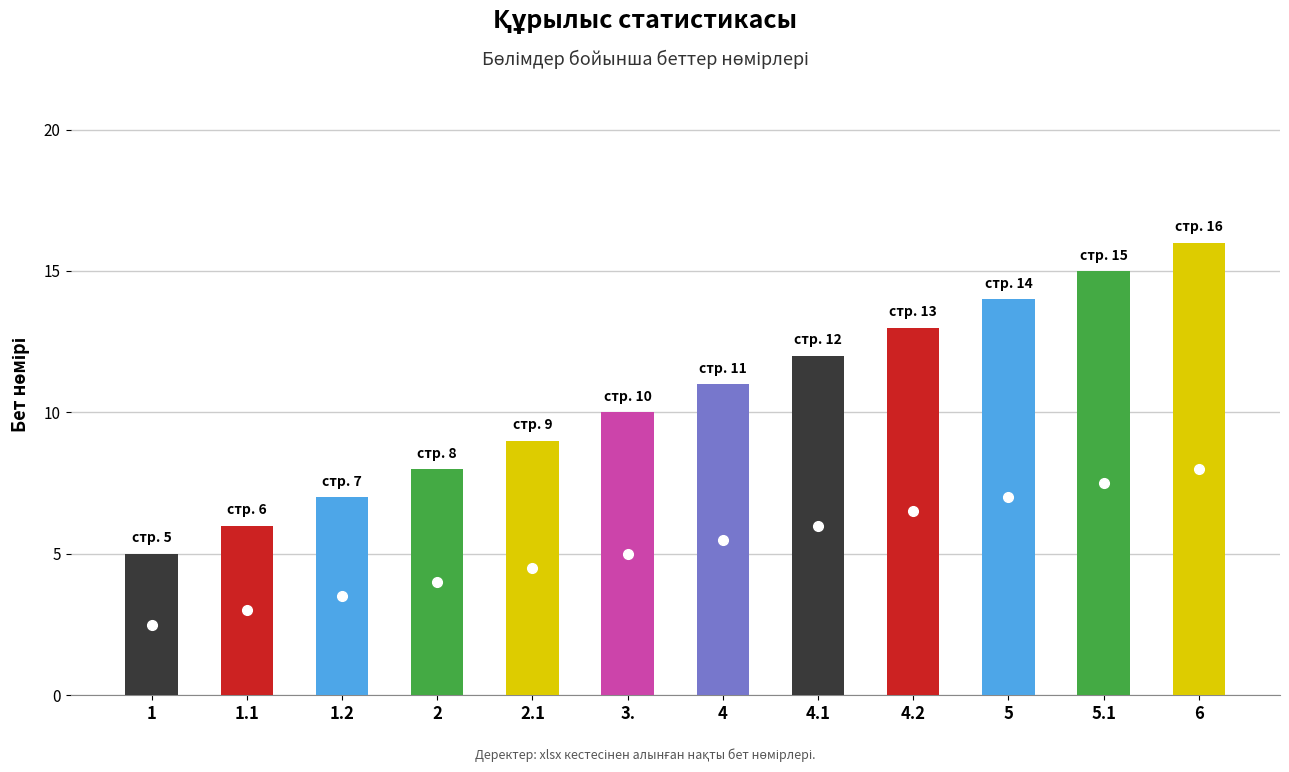

At which label does page reach its peak?

6